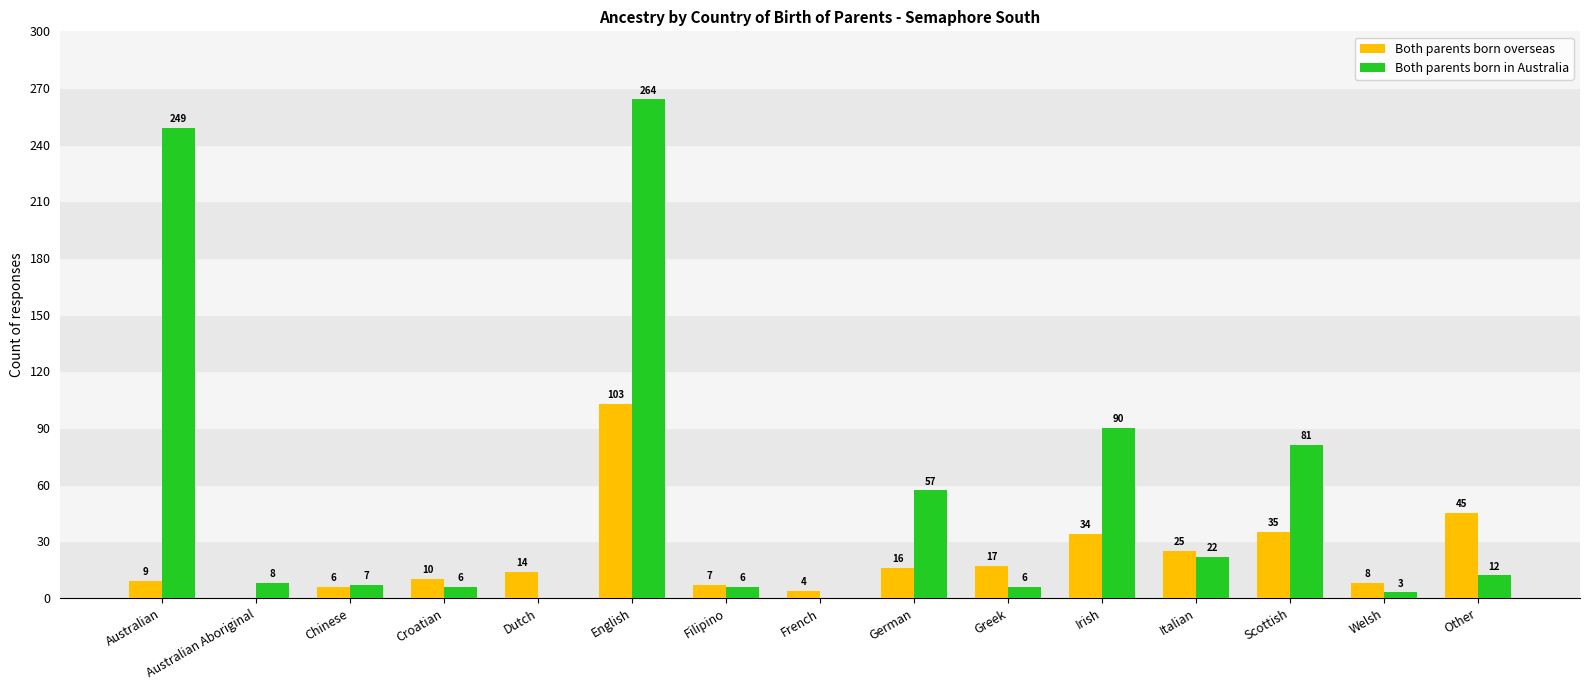

At which label does Both parents born in Australia reach its peak?

English